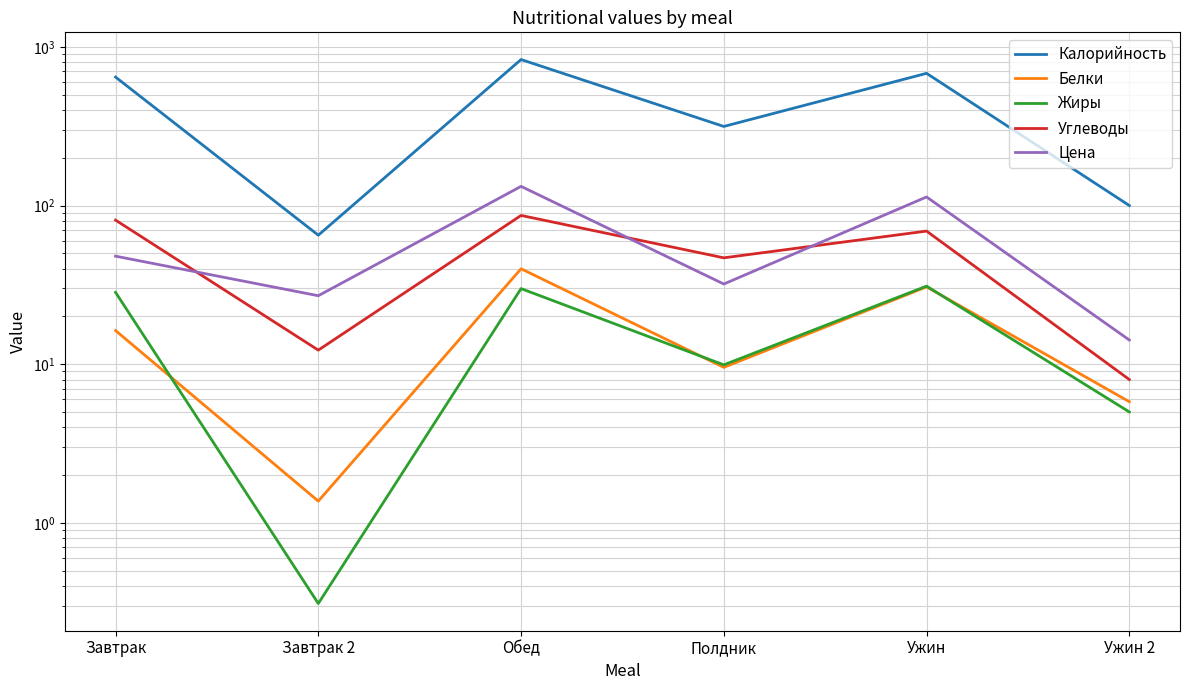

What is the difference between the maximum and minimum values in the Цена series?

117.9